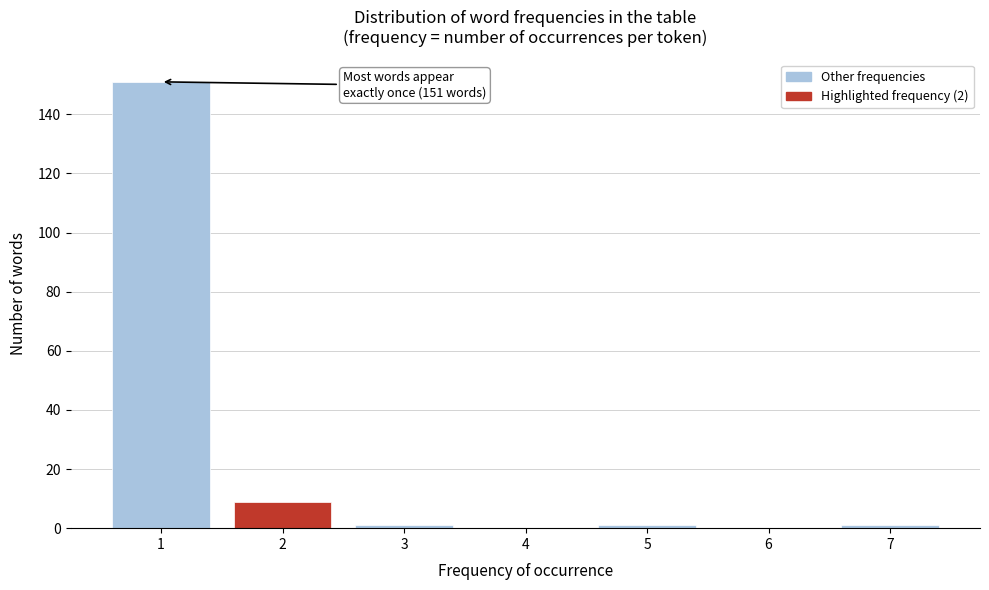

Reading left to right, list all the values displayed in this chart.

1=151	2=9	3=1	4=0	5=1	6=0	7=1